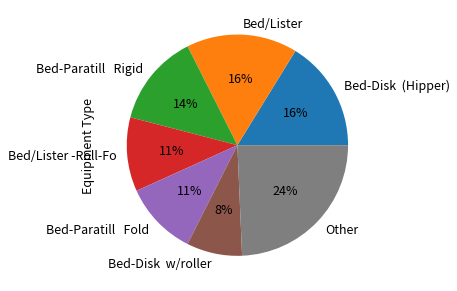

How many slices are in this pie chart?

7